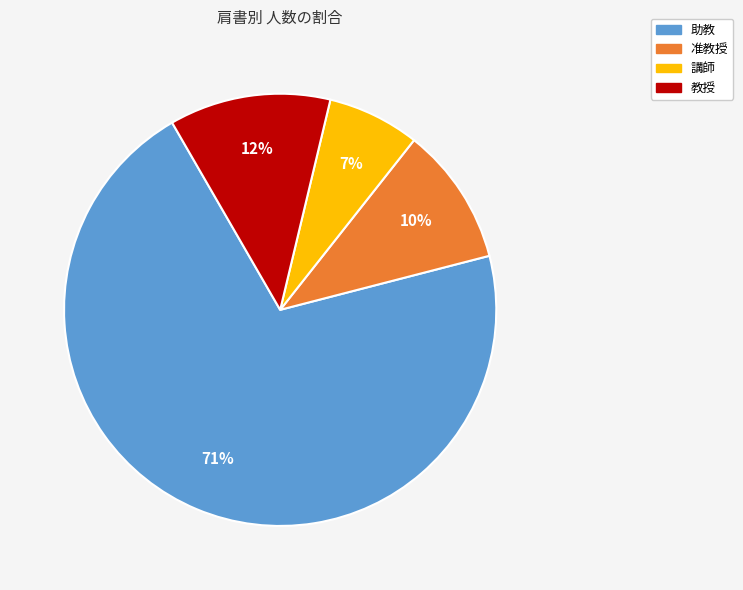

To the nearest percent, what is the difference between the largest and smallest slice percentages?

64%